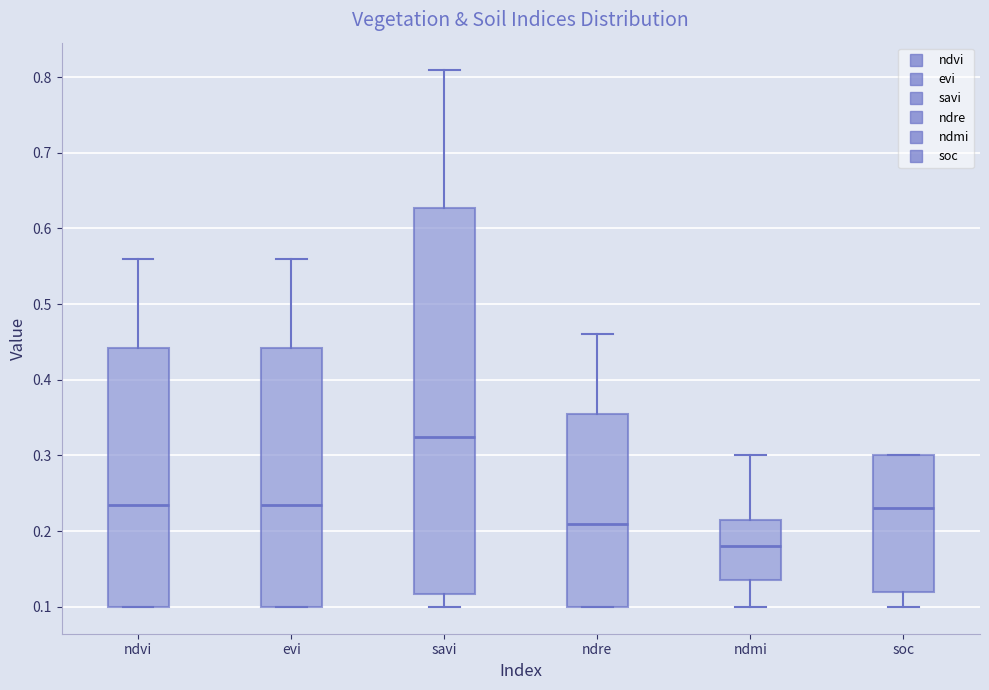

Where does the upper whisker of the box for ndmi end on the y-axis? The values are not printed on the chart, so give them approximately, as read against the axis.

0.30